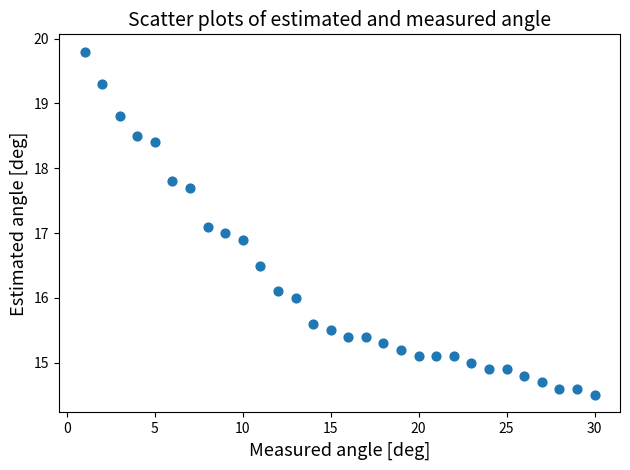

What is the range of Y values (max minus min)?

5.3